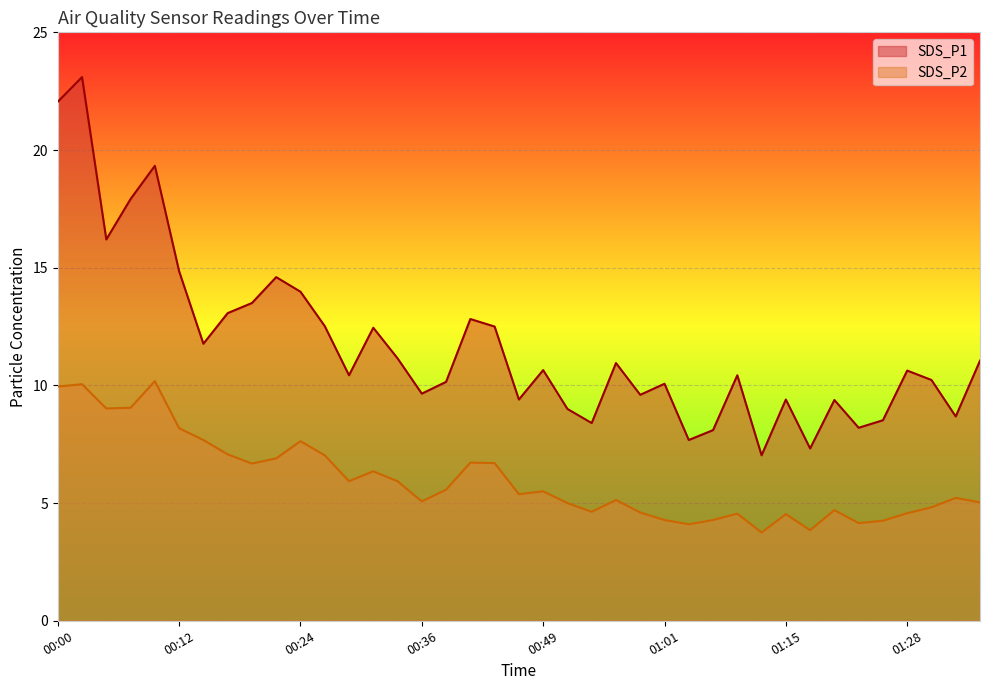

Is the value of SDS_P2 at 00:39 greater than the value of SDS_P1 at 01:11?

No